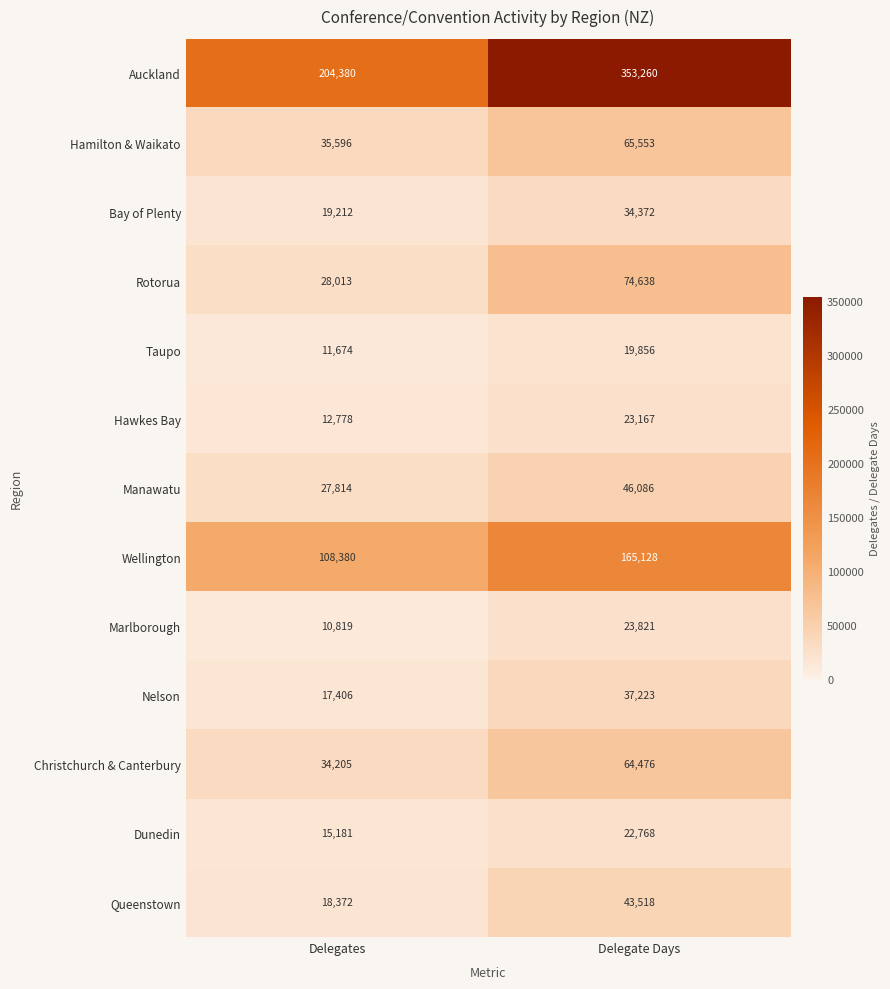

Reading left to right, extract all data points from this chart.

Auckland: Delegates=204380	Delegate Days=353260
Hamilton & Waikato: Delegates=35596	Delegate Days=65553
Bay of Plenty: Delegates=19212	Delegate Days=34372
Rotorua: Delegates=28013	Delegate Days=74638
Taupo: Delegates=11674	Delegate Days=19856
Hawkes Bay: Delegates=12778	Delegate Days=23167
Manawatu: Delegates=27814	Delegate Days=46086
Wellington: Delegates=108380	Delegate Days=165128
Marlborough: Delegates=10819	Delegate Days=23821
Nelson: Delegates=17406	Delegate Days=37223
Christchurch & Canterbury: Delegates=34205	Delegate Days=64476
Dunedin: Delegates=15181	Delegate Days=22768
Queenstown: Delegates=18372	Delegate Days=43518